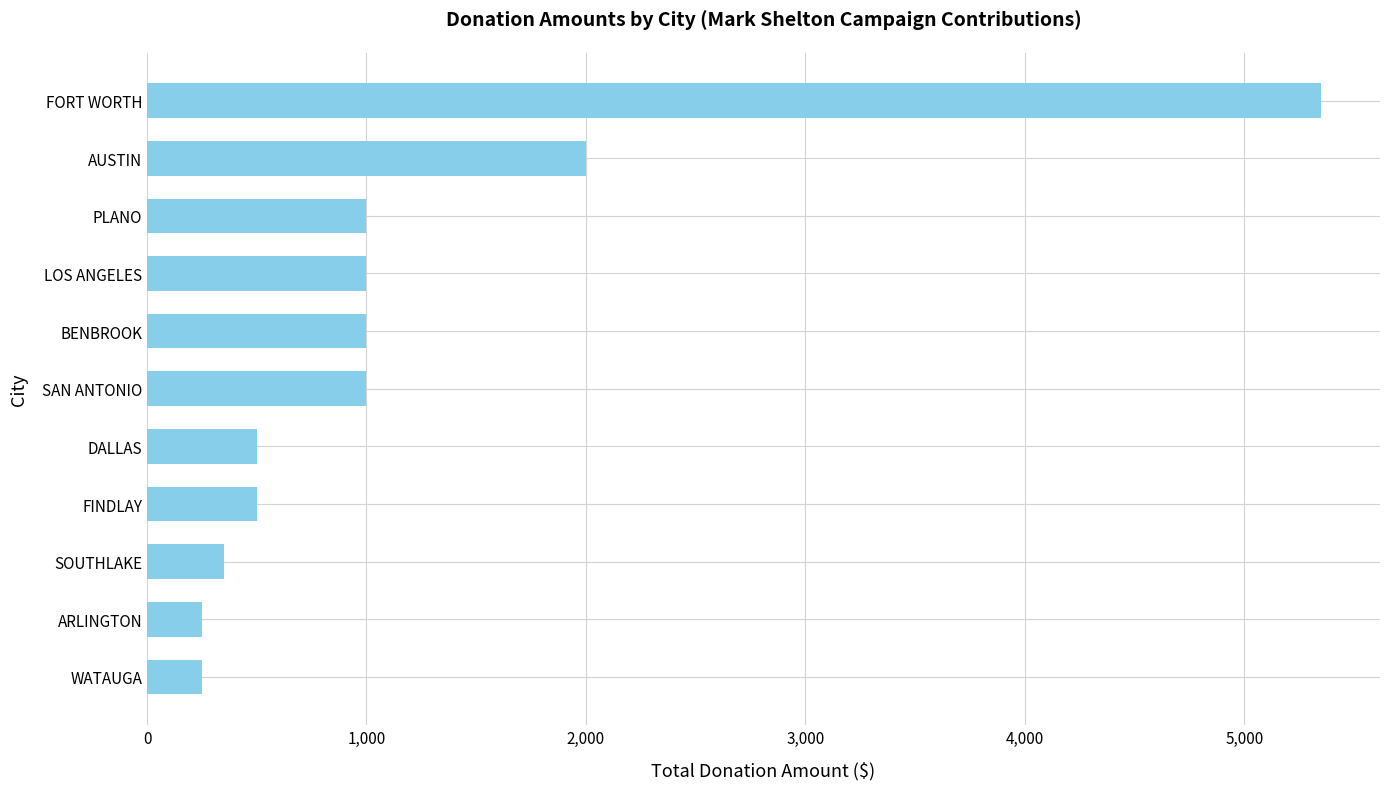

The value at BENBROOK is 1000. True or false?

True